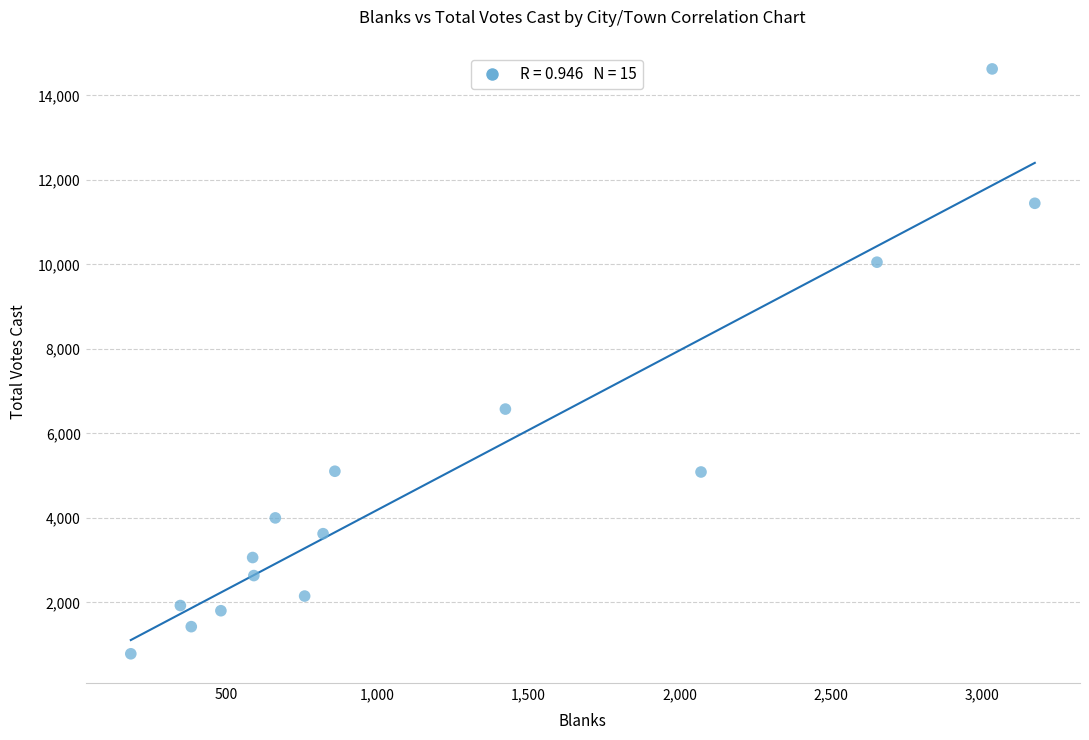

What Y value in the scatter plot is closest to 7705?

6576